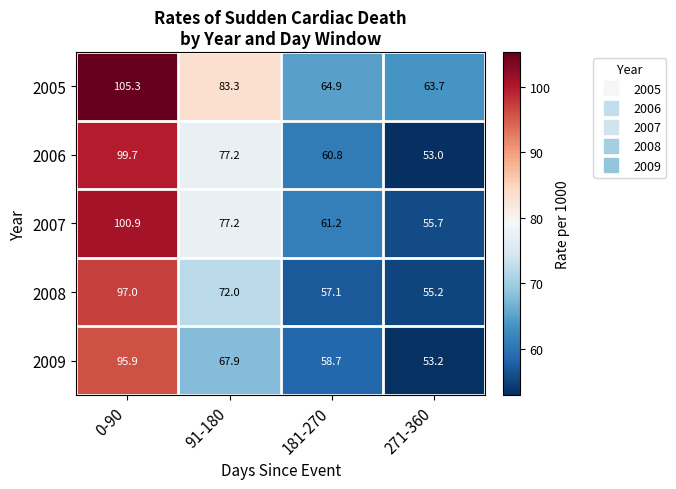

What is the average value of the 2009 series?

68.9